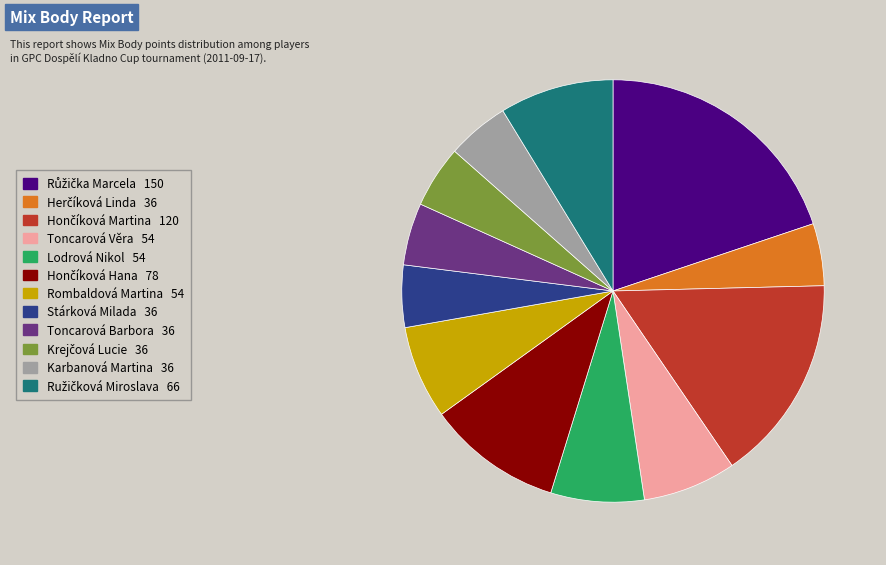

True or false: Toncarová Věra 54 accounts for 7% of the total.

True